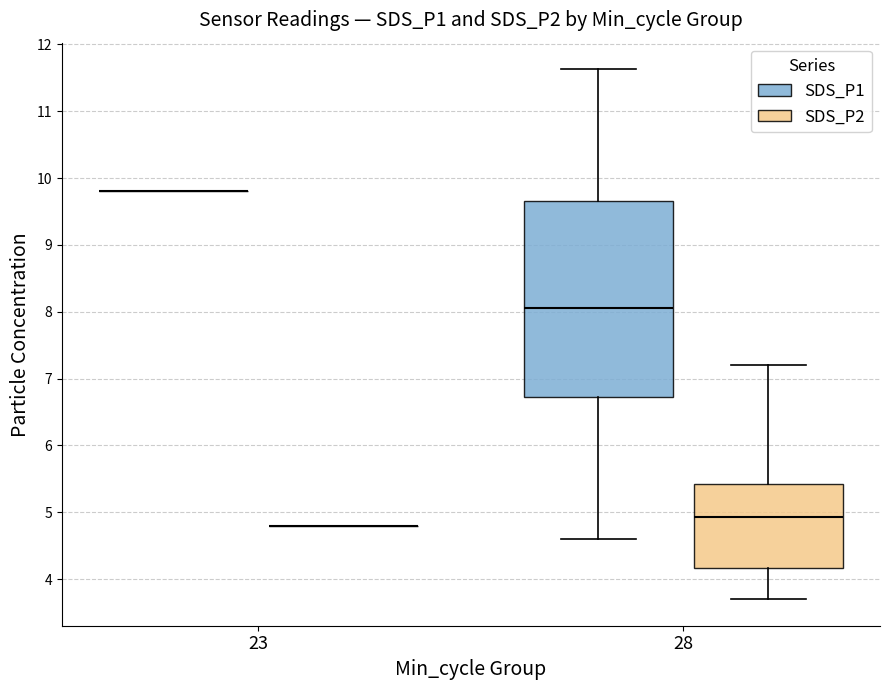

Where is the lower edge of the box for 28 (SDS_P1) on the y-axis? The values are not printed on the chart, so give them approximately, as read against the axis.

6.7